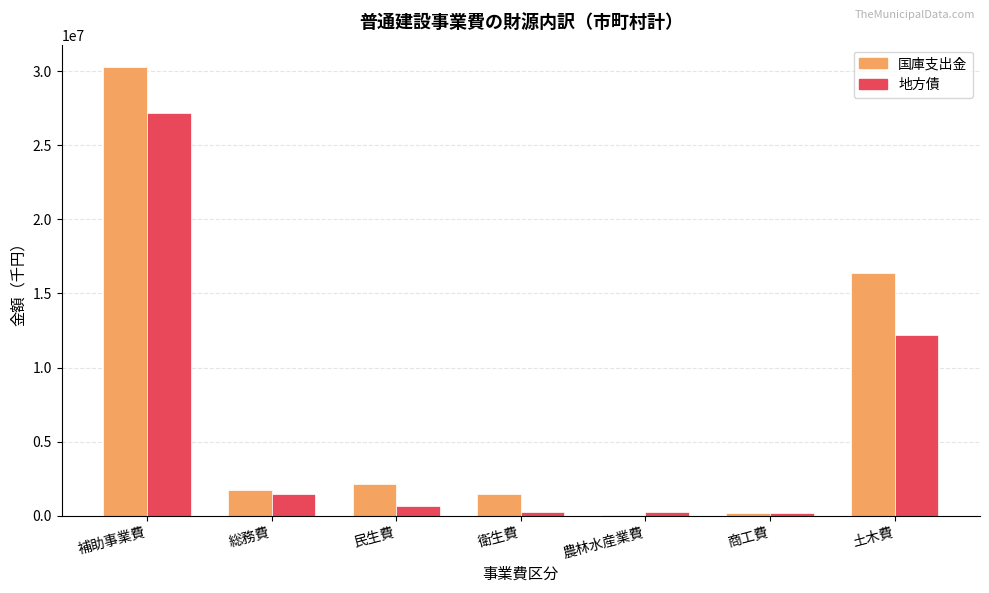

How many series are shown in this chart?

2